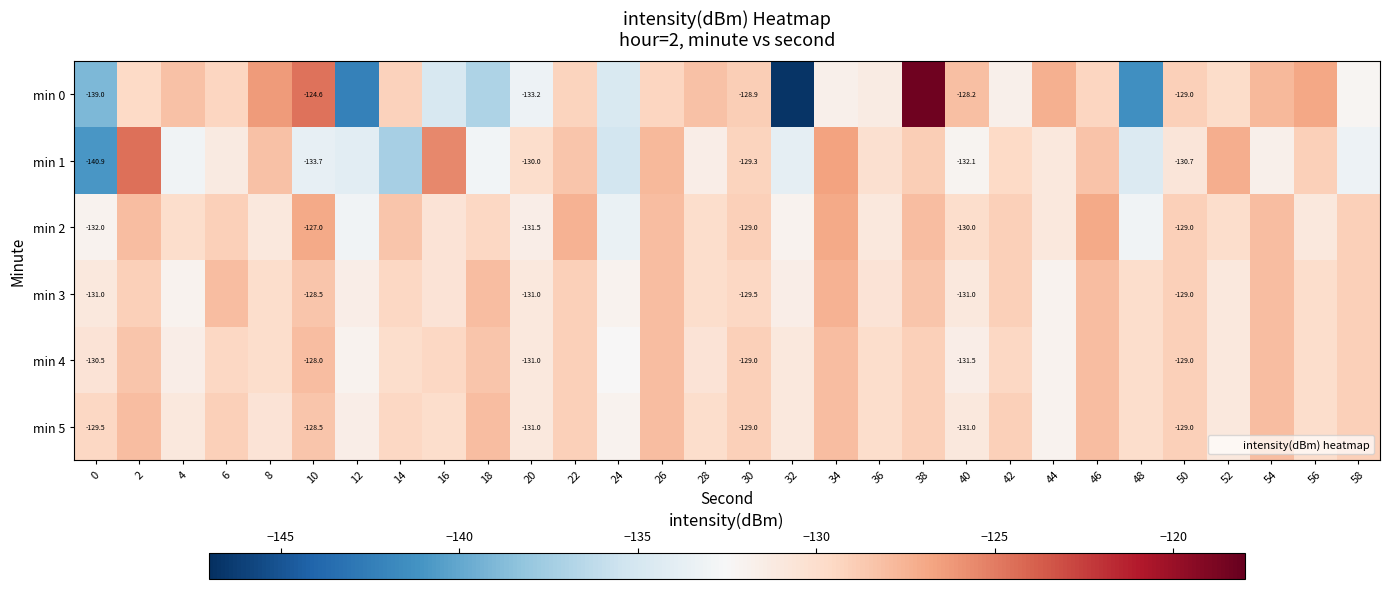

What is the maximum value for min 0?

-118.4